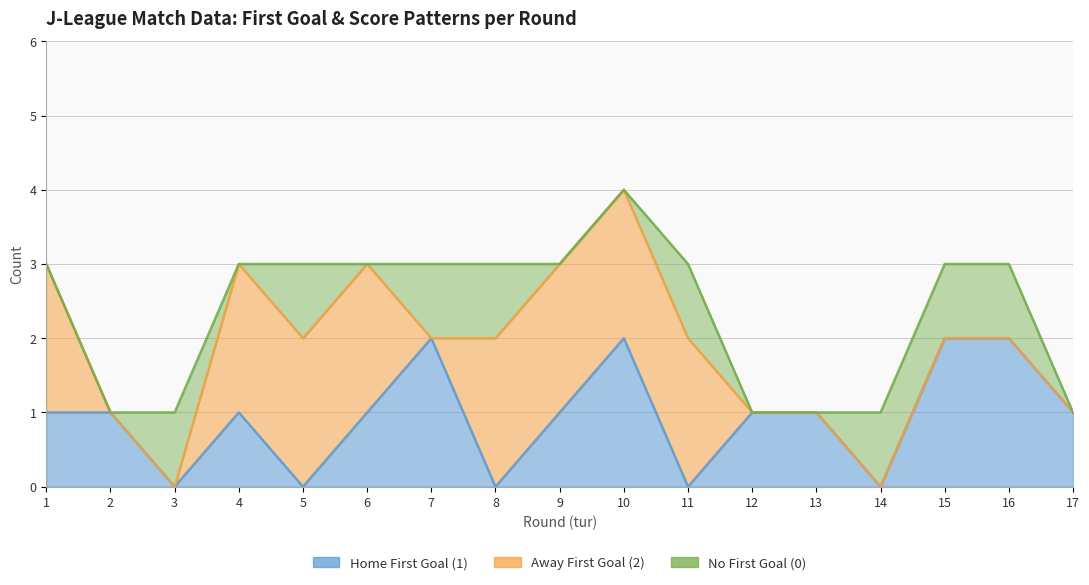

Which series has the largest range (max minus min)?

Home First Goal (1)